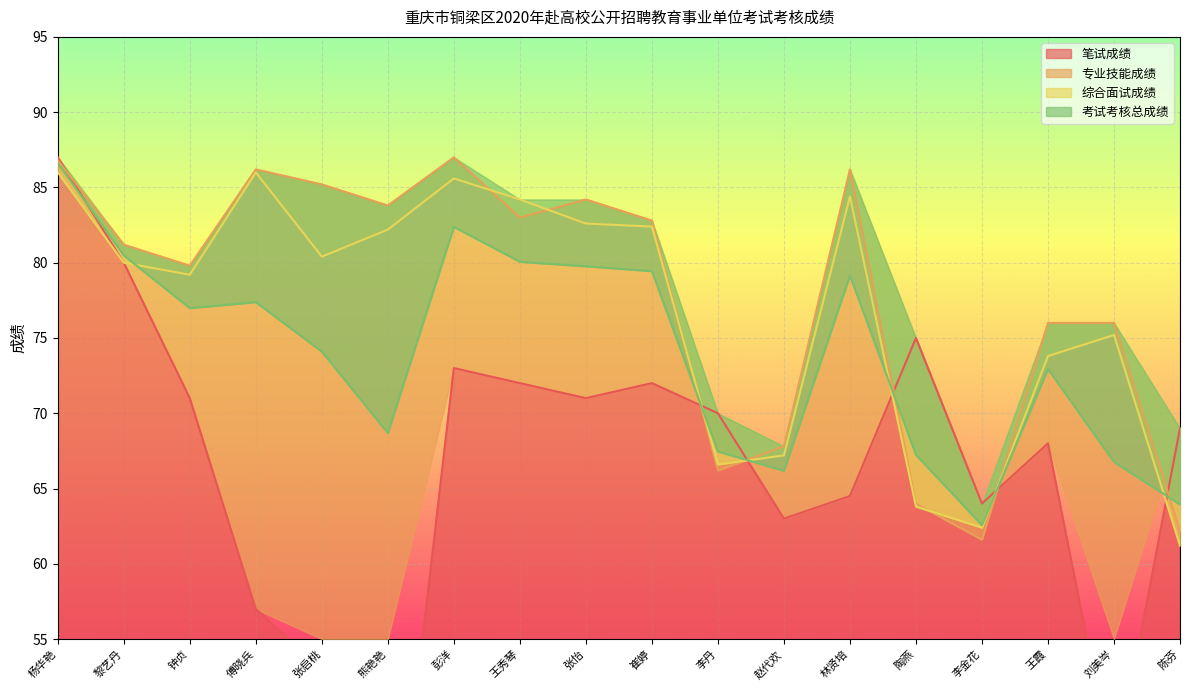

What is the label of the 18th point from the left?

陈芬